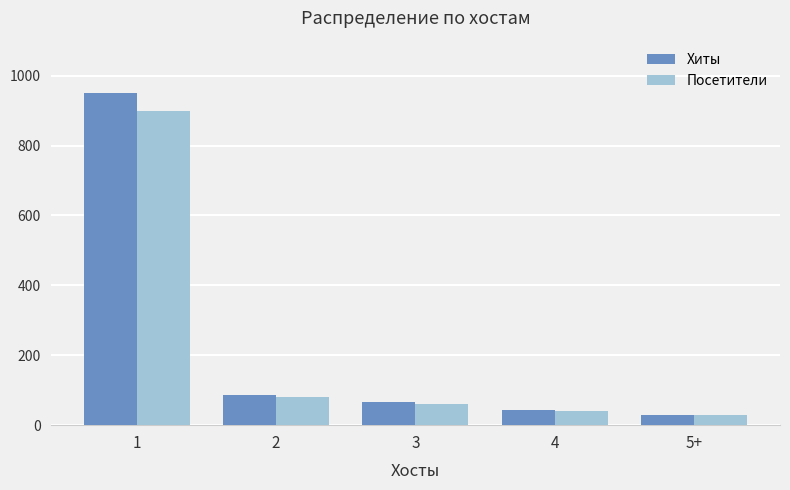

How many categories are shown in the chart?

5